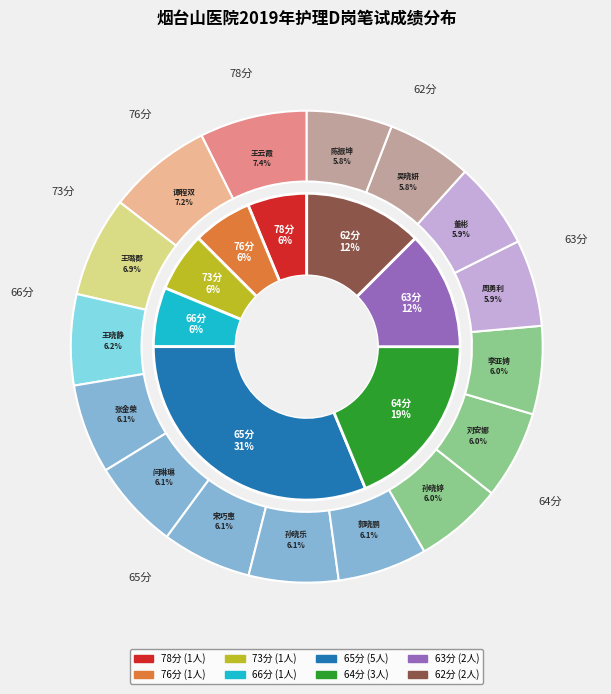

What is the total percentage of 闫琳琳 and 董彬?

12.1%